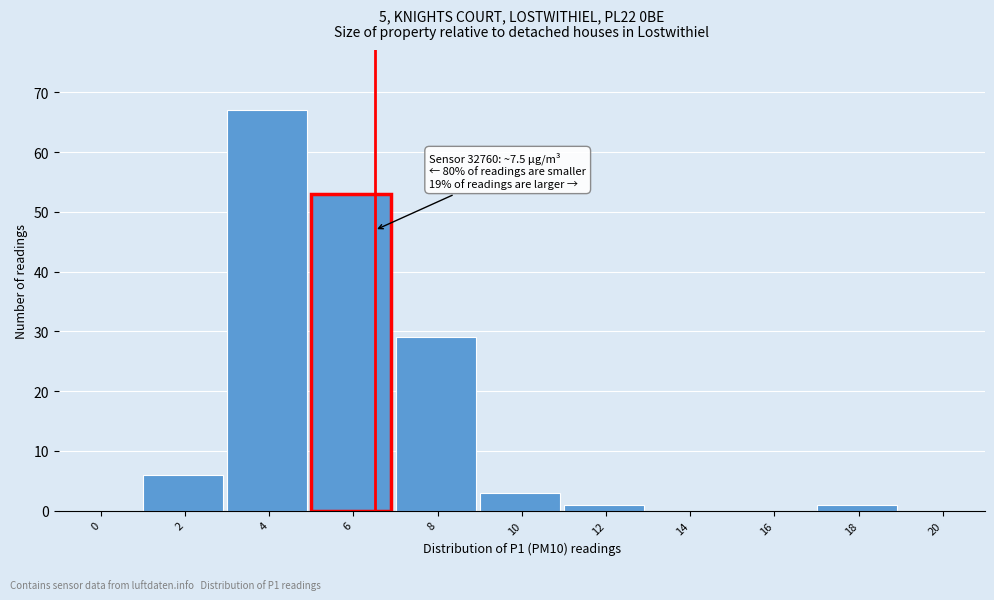

Reading right to left, extract all data points from this chart.

20=0	18=1	16=0	14=0	12=1	10=3	8=29	6=53	4=67	2=6	0=0